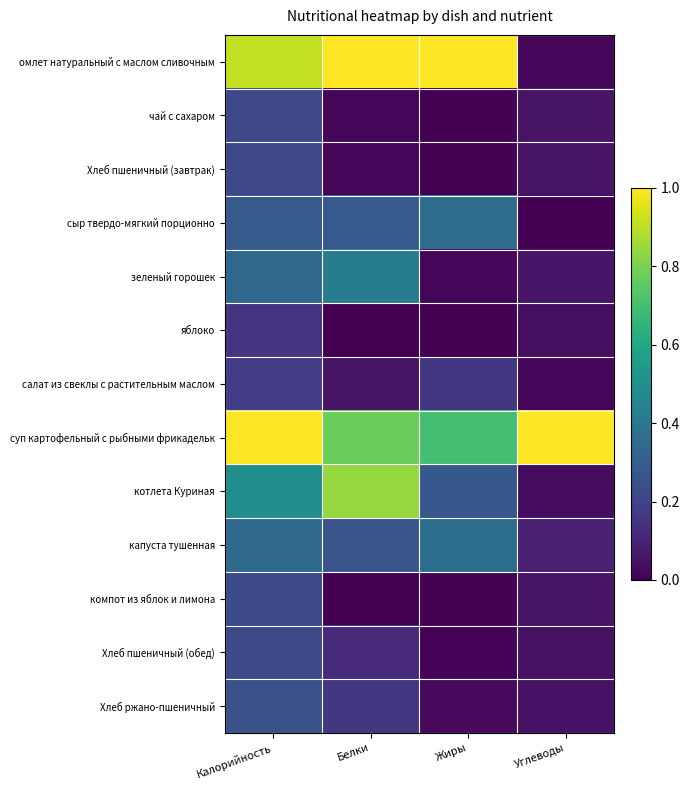

Reading left to right, list all the values displayed in this chart.

омлет натуральный с маслом сливочным: Калорийность=0.9	Белки=1.0	Жиры=1.0	Углеводы=0.0
чай с сахаром: Калорийность=0.2	Белки=0.0	Жиры=0.0	Углеводы=0.1
Хлеб пшеничный (завтрак): Калорийность=0.2	Белки=0.0	Жиры=0.0	Углеводы=0.1
сыр твердо-мягкий порционно: Калорийность=0.3	Белки=0.3	Жиры=0.4	Углеводы=0.0
зеленый горошек: Калорийность=0.3	Белки=0.4	Жиры=0.0	Углеводы=0.1
яблоко: Калорийность=0.2	Белки=0.0	Жиры=0.0	Углеводы=0.0
салат из свеклы с растительным маслом: Калорийность=0.2	Белки=0.1	Жиры=0.2	Углеводы=0.0
суп картофельный с рыбными фрикадельк: Калорийность=1.0	Белки=0.8	Жиры=0.7	Углеводы=1.0
котлета Куриная: Калорийность=0.5	Белки=0.8	Жиры=0.3	Углеводы=0.0
капуста тушенная: Калорийность=0.3	Белки=0.3	Жиры=0.4	Углеводы=0.1
компот из яблок и лимона: Калорийность=0.2	Белки=0.0	Жиры=0.0	Углеводы=0.1
Хлеб пшеничный (обед): Калорийность=0.2	Белки=0.1	Жиры=0.0	Углеводы=0.0
Хлеб ржано-пшеничный: Калорийность=0.2	Белки=0.2	Жиры=0.0	Углеводы=0.0